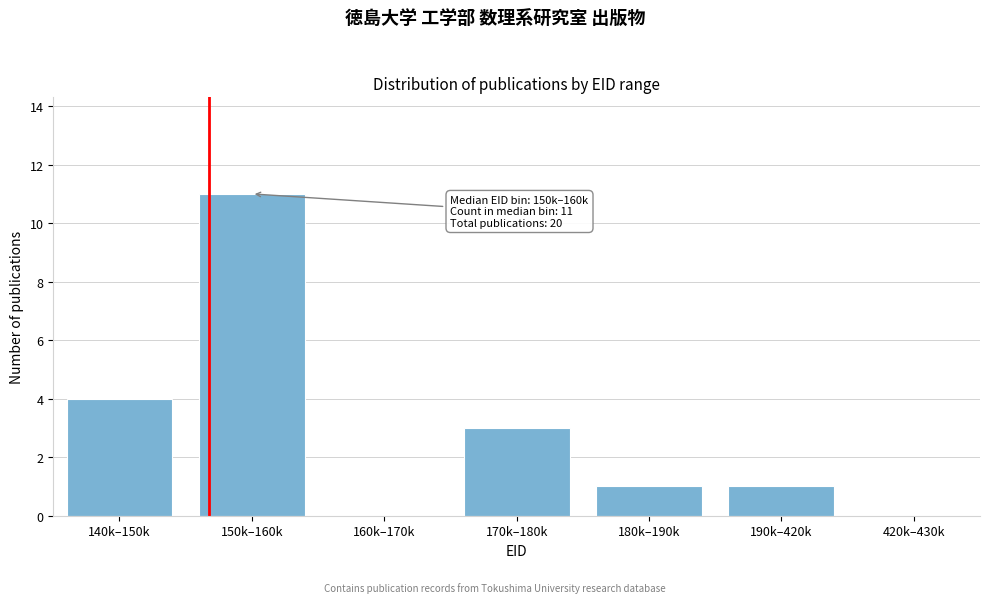

Reading left to right, transcribe all the data shown in this chart.

140k–150k=4	150k–160k=11	160k–170k=0	170k–180k=3	180k–190k=1	190k–420k=1	420k–430k=0